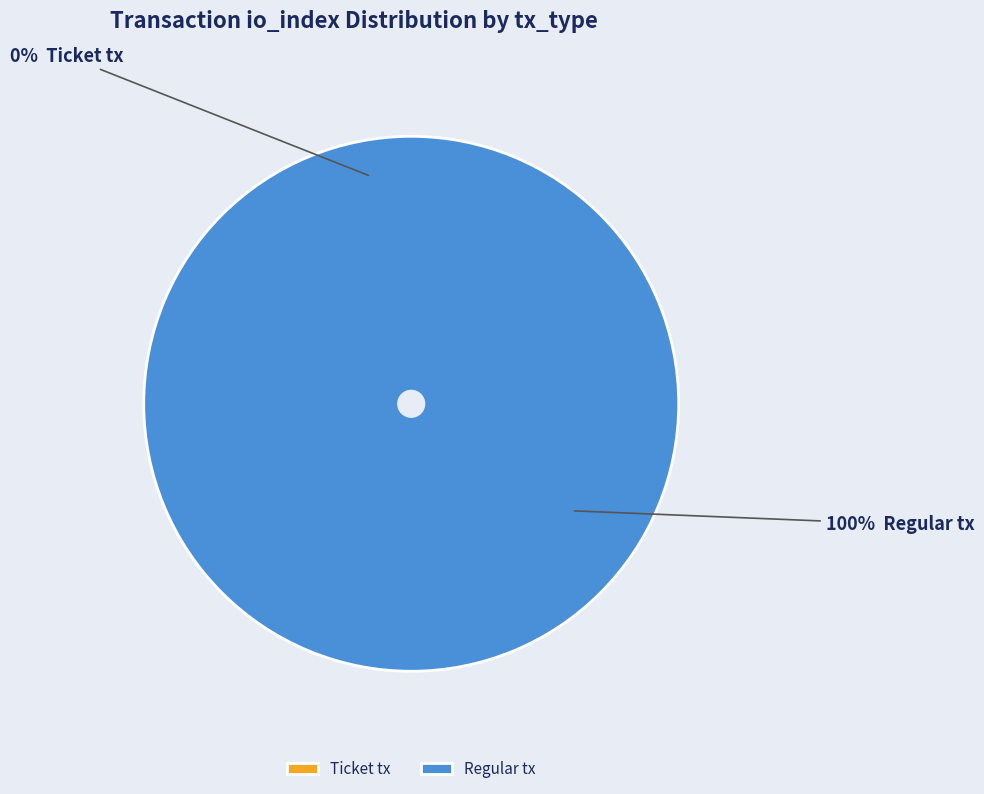

Is it true that Ticket tx is 0% of the pie?

True